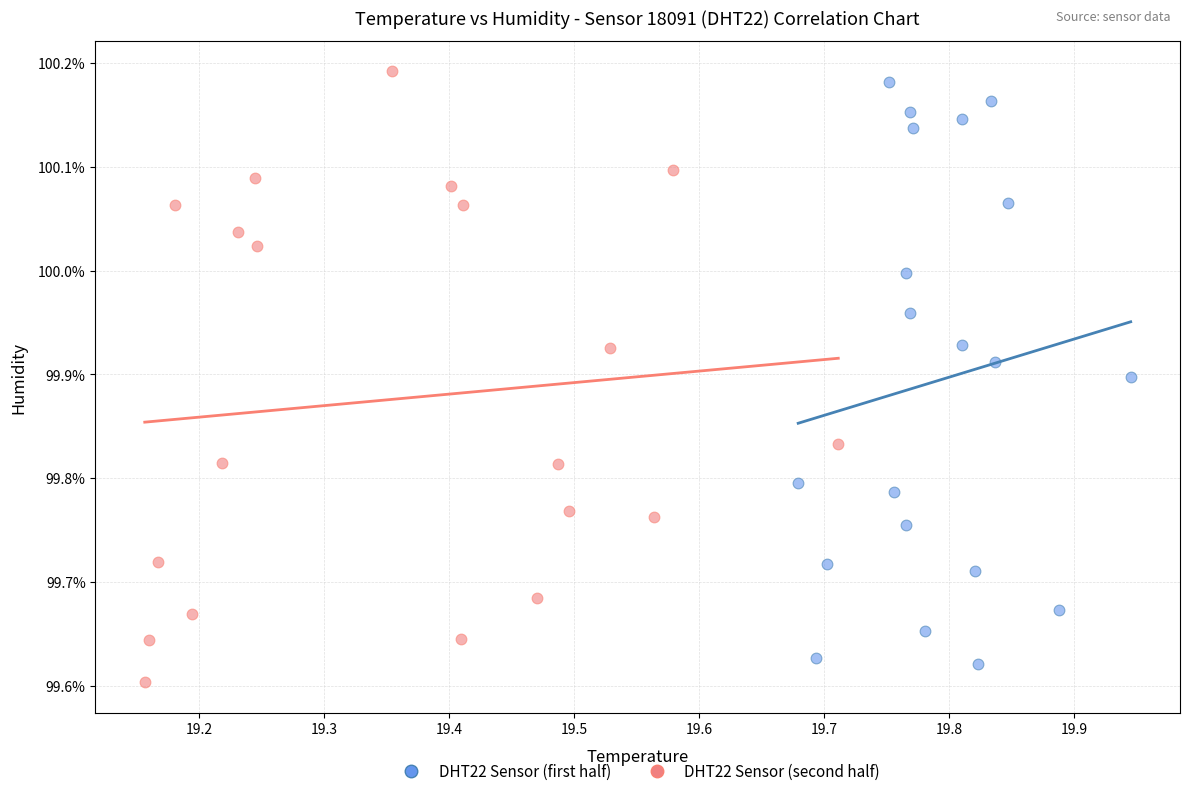

What are all the series names shown in the legend?

DHT22 Sensor (first half), DHT22 Sensor (second half)